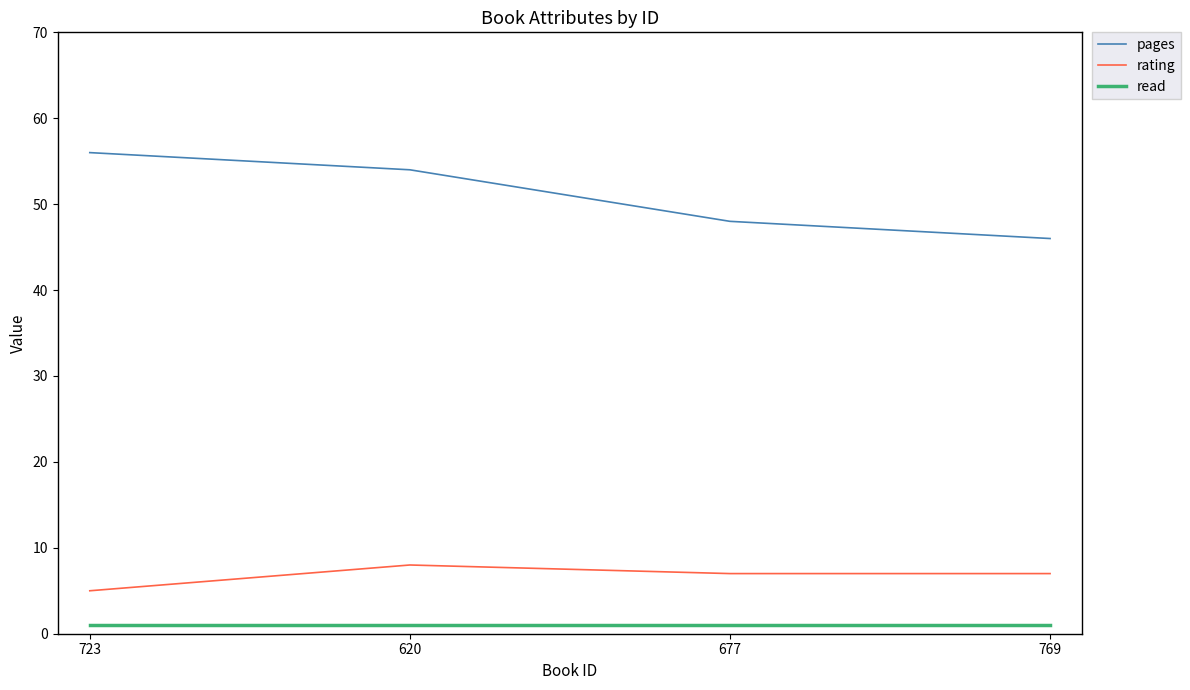

Reading left to right, extract all data points from this chart.

pages: 56	54	48	46
rating: 5	8	7	7
read: 1	1	1	1